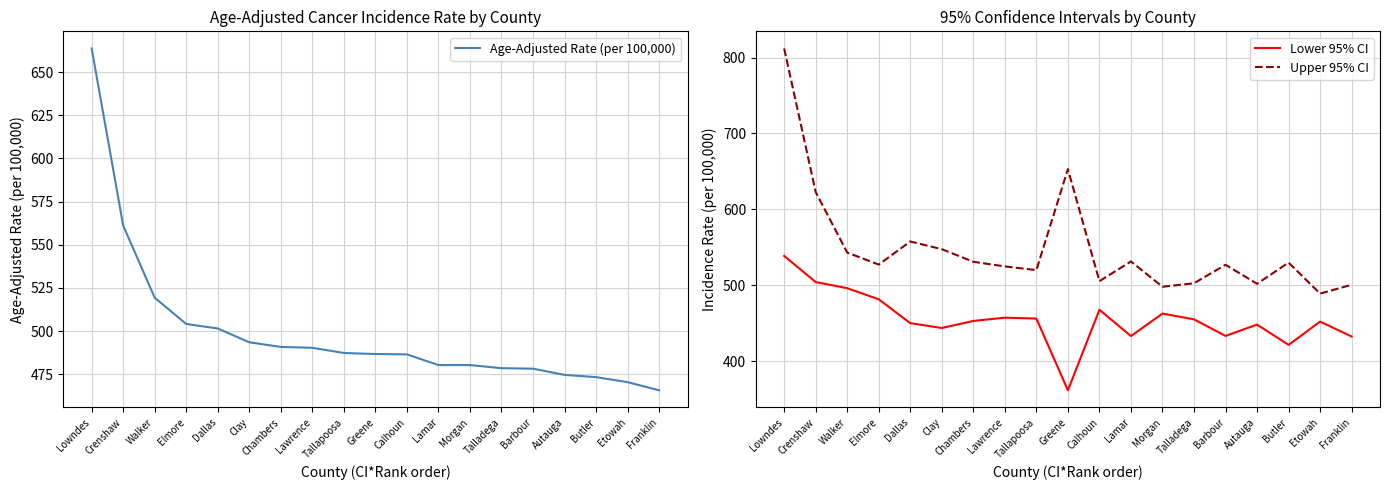

How many data points in Upper 95% CI are less than 527?

8